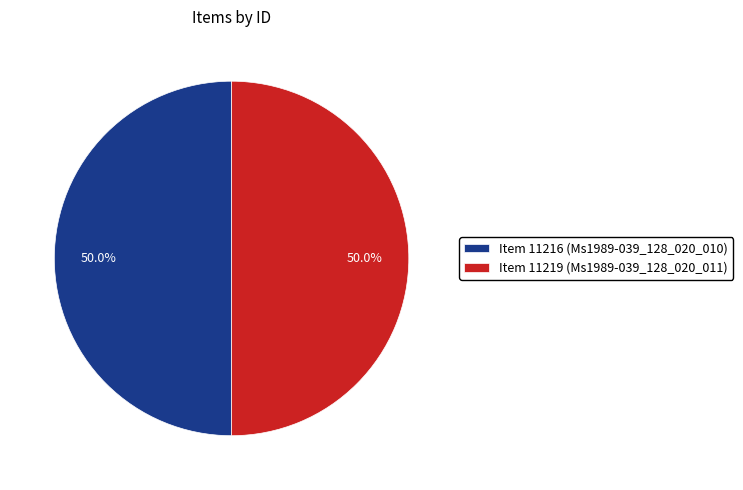

What percentage do Item 11216 (Ms1989-039_128_020_010) and Item 11219 (Ms1989-039_128_020_011) together represent?

100.0%